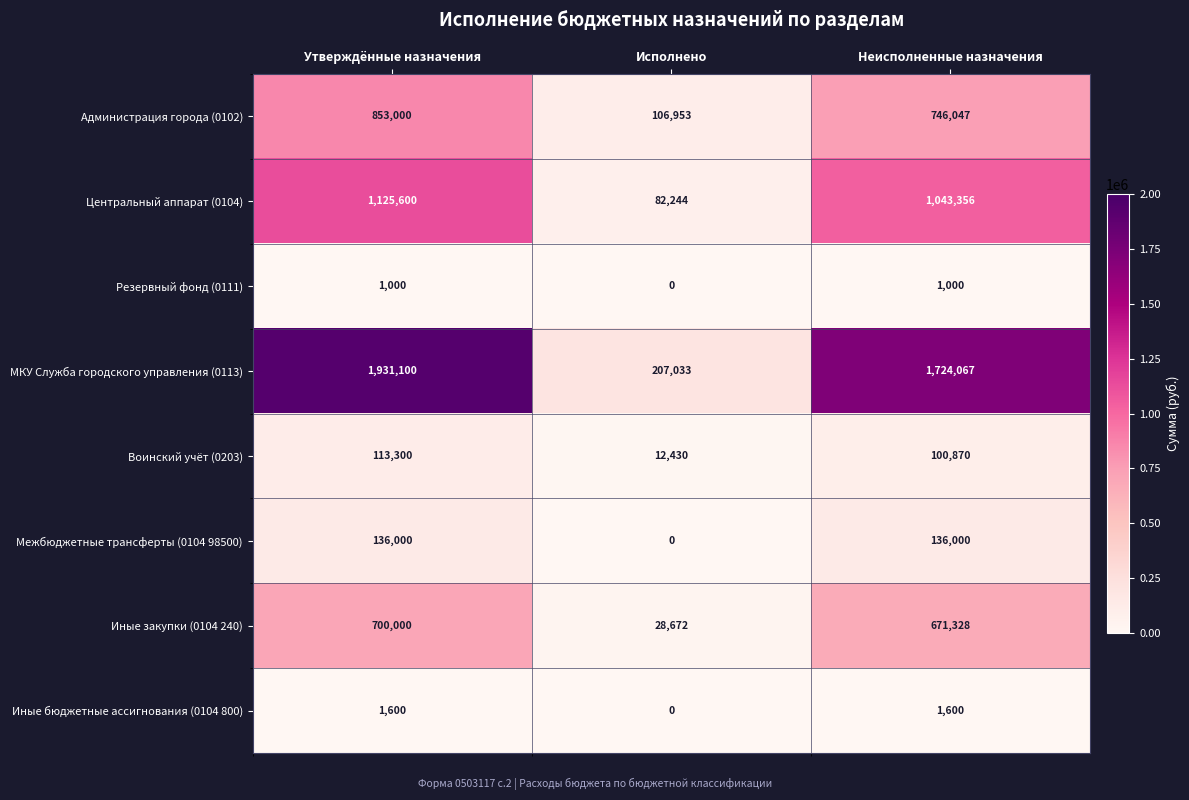

The value of МКУ Служба городского управления (0113) at Утверждённые назначения is 1931100. True or false?

True